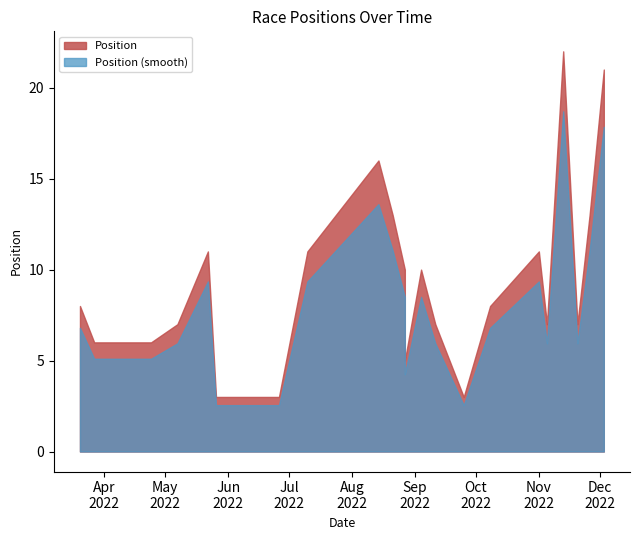

How many data points are above 8?

10